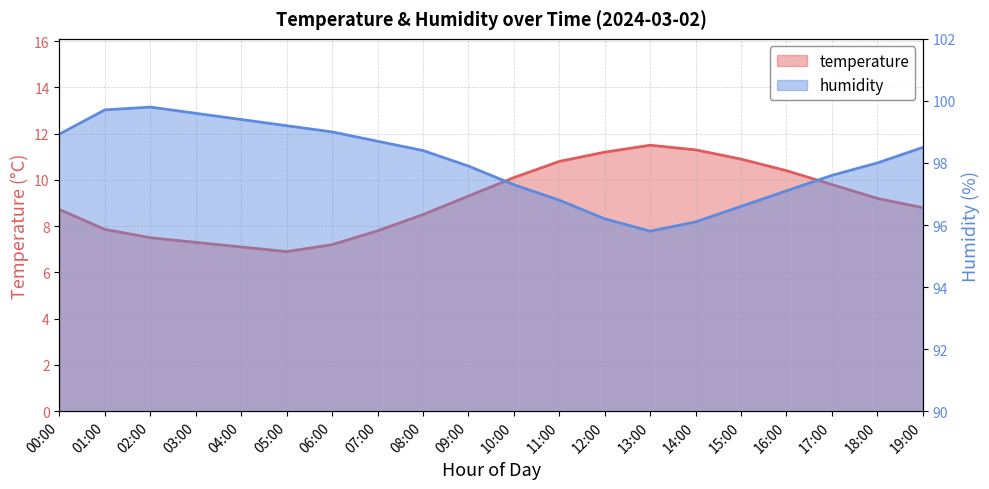

How many interior local valleys does the humidity series have?

1